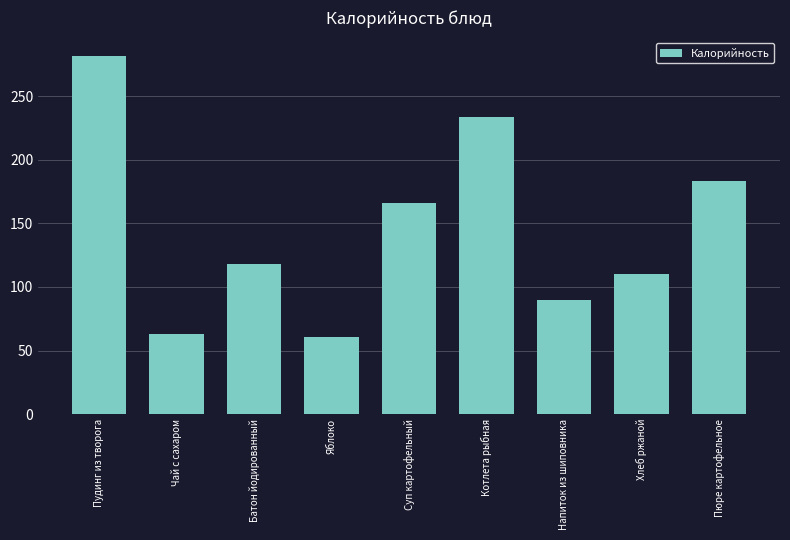

At which category does the chart reach its peak across all series?

Пудинг из творога